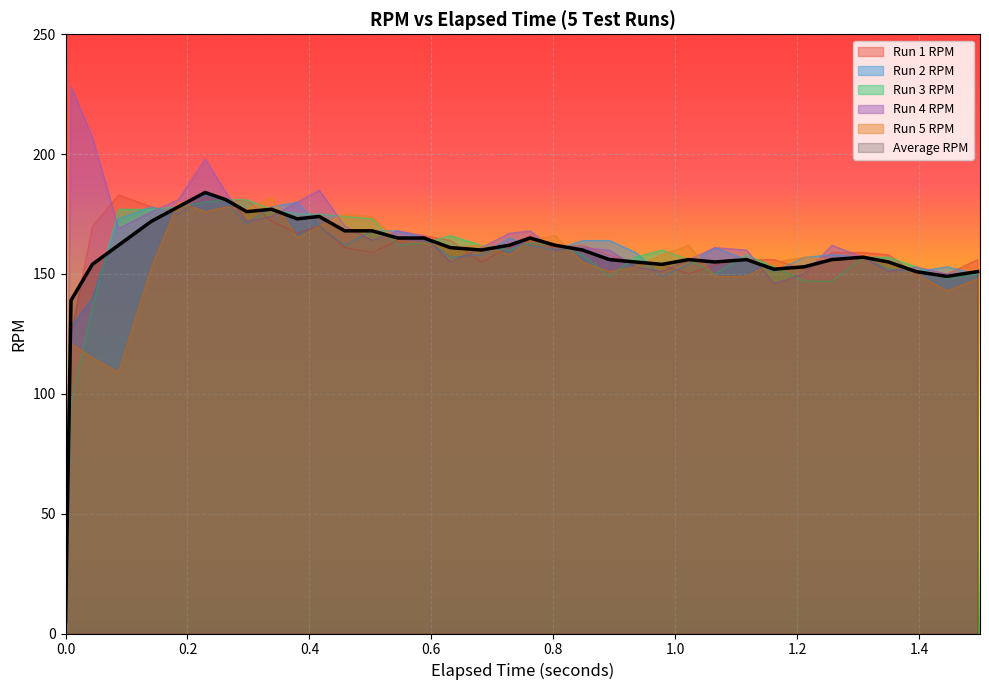

How many lines are shown in the chart?

6